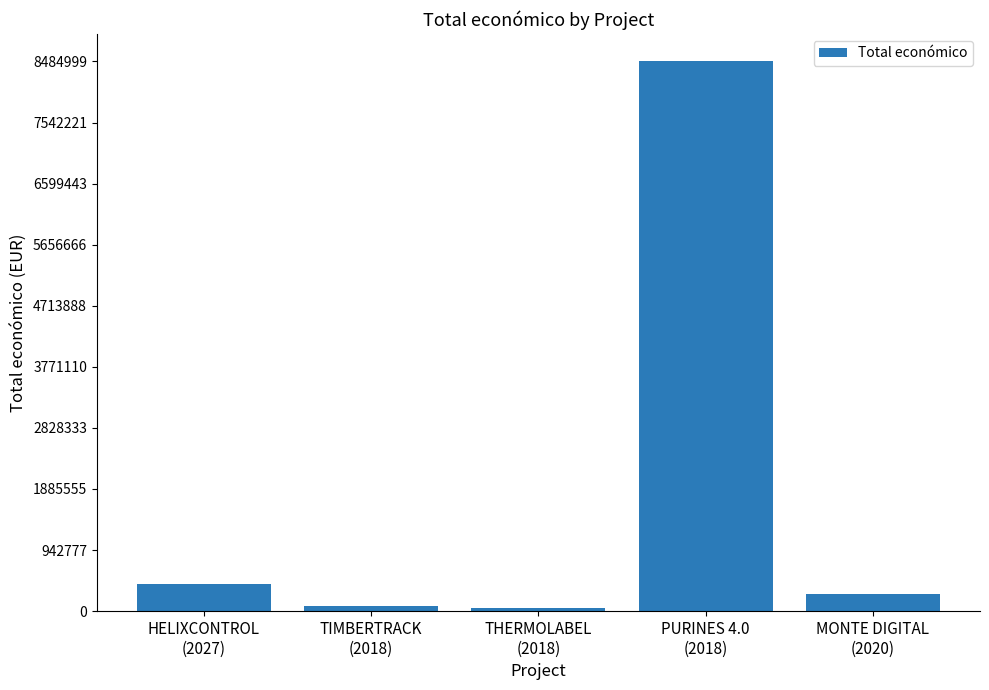

Is it true that the value at HELIXCONTROL
(2027) is 145935?

False